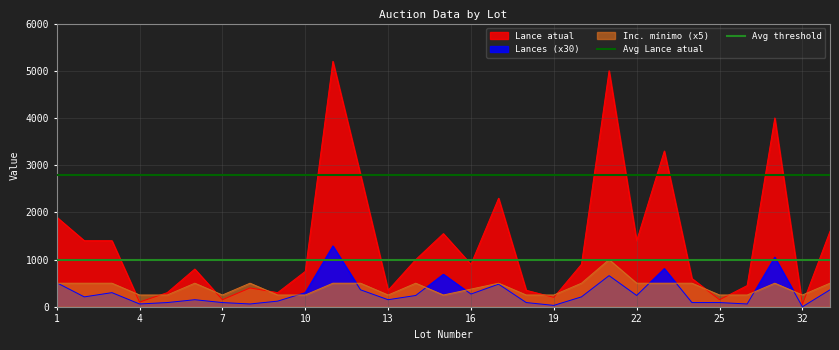

Is the value of Avg Lance atual at 1 greater than the value of Avg threshold at 4?

Yes